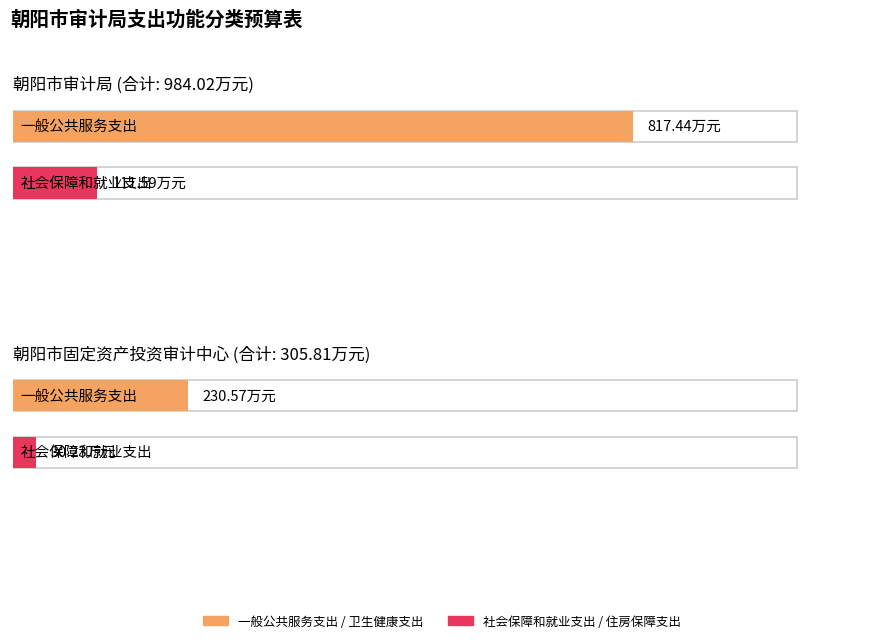

Where is 社会保障和就业支出 nearest to the value 70?

朝阳市固定资产投资审计中心(305.81)